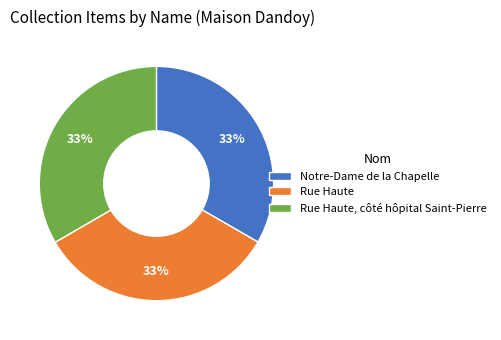

True or false: Rue Haute, côté hôpital Saint-Pierre accounts for 44% of the total.

False